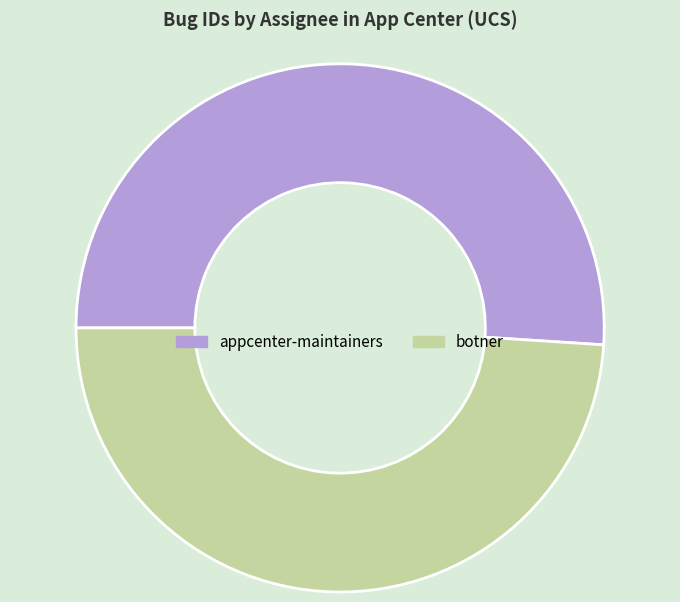

Which category accounts for the majority?

appcenter-maintainers